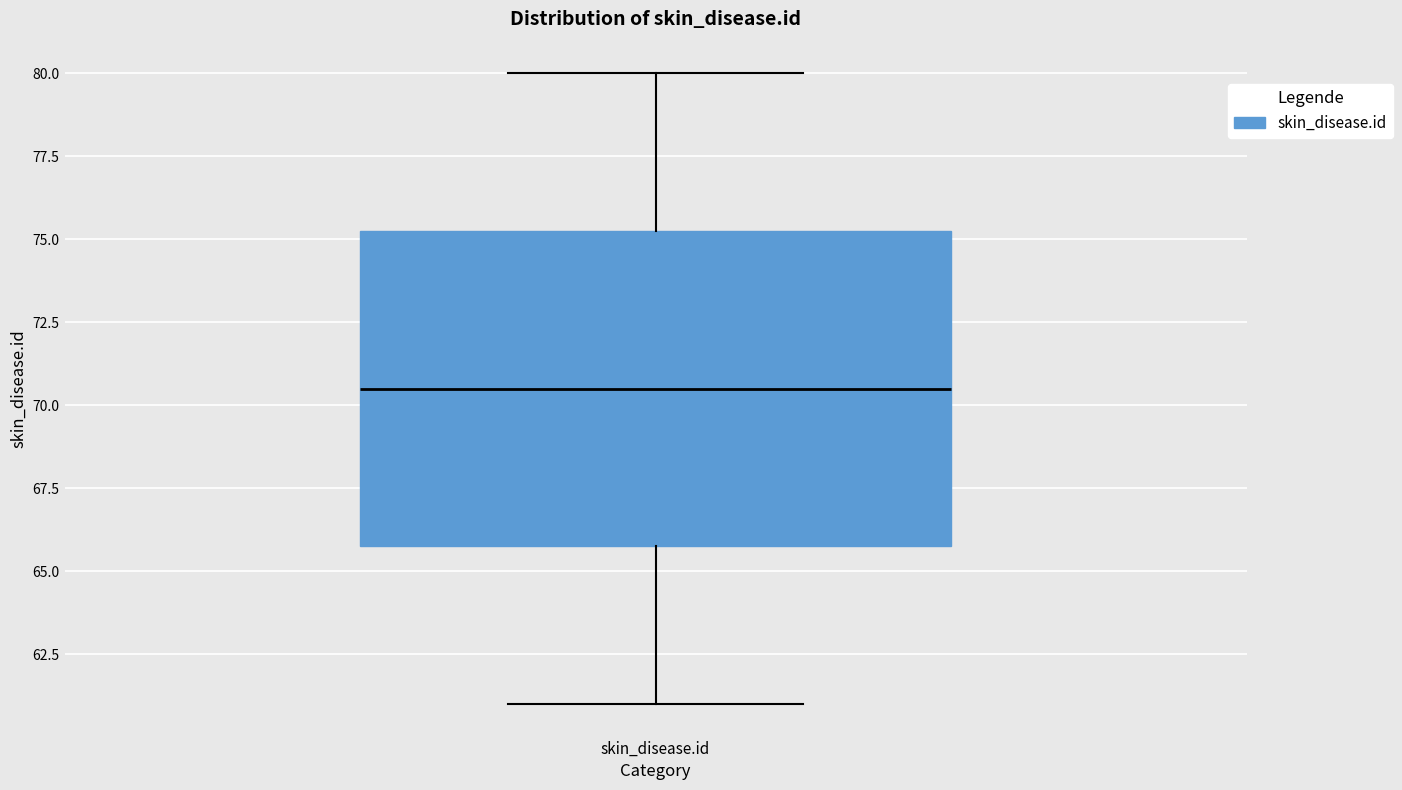

Where does the lower whisker of the box for skin_disease.id end on the y-axis? The values are not printed on the chart, so give them approximately, as read against the axis.

61.0